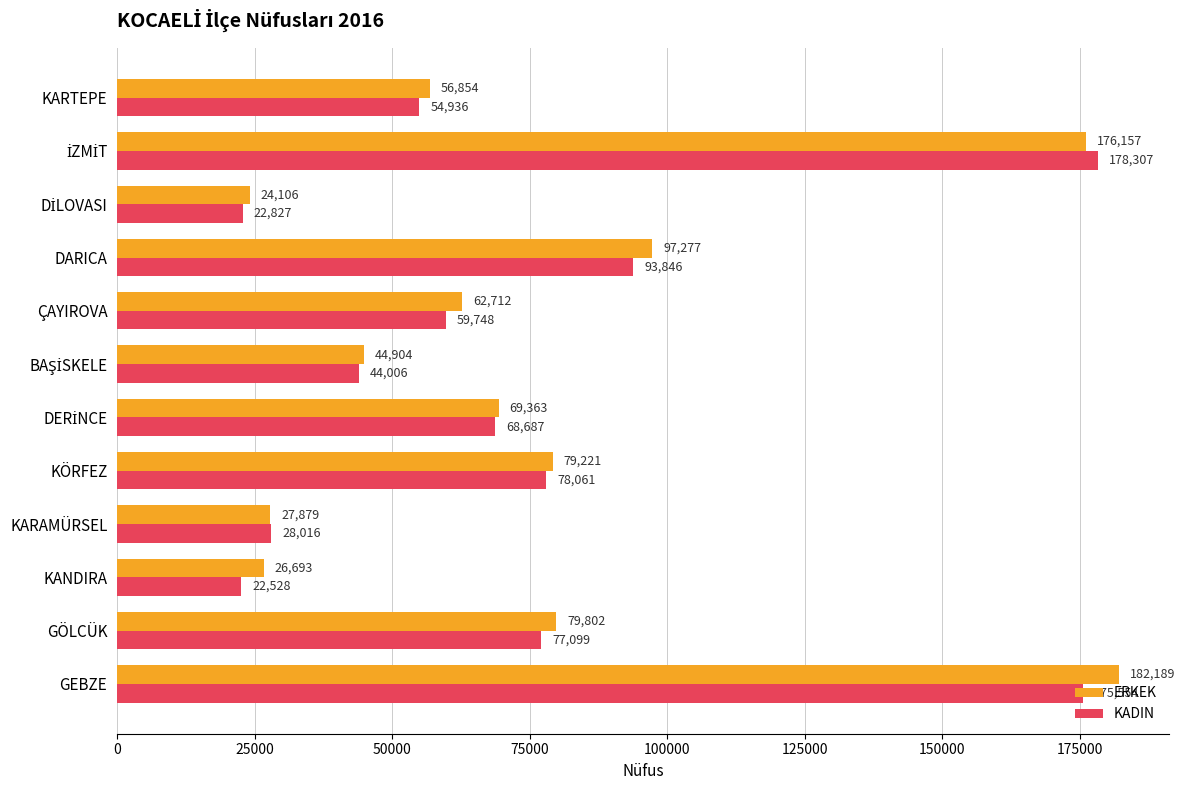

Is it true that ERKEK equals 171780 at DARICA?

False